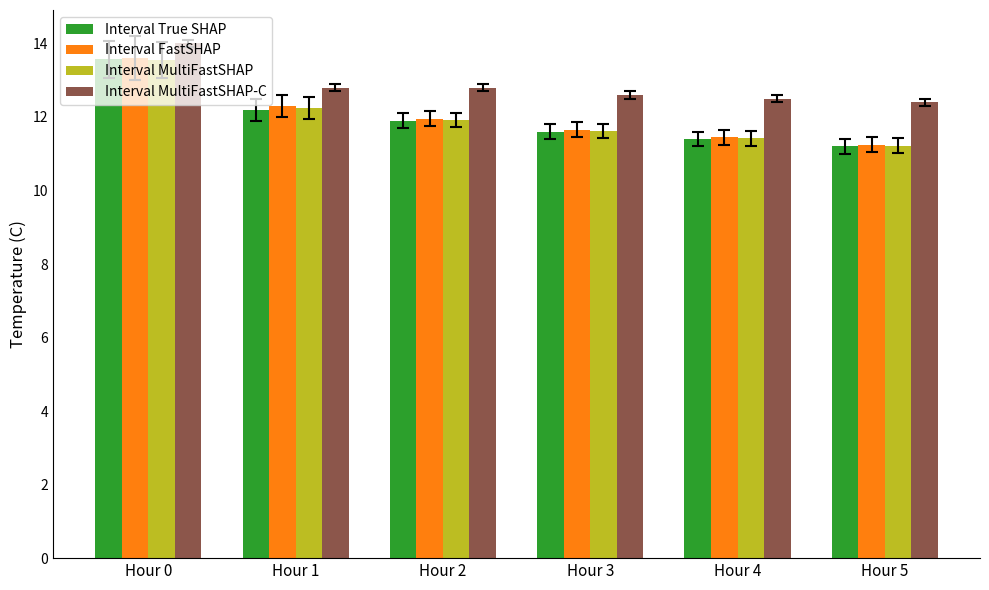

What is the difference between the Interval MultiFastSHAP values at Hour 3 and Hour 5?

0.4